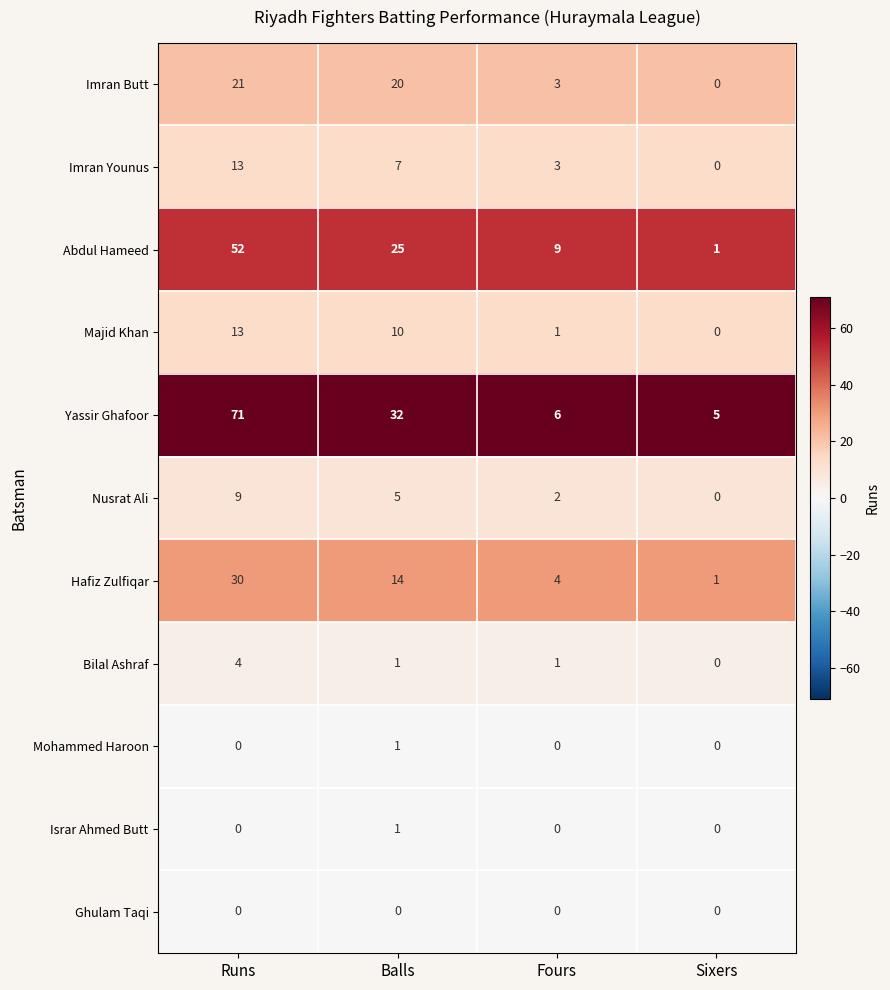

List the labels in order of Majid Khan value, smallest first.

Sixers, Fours, Balls, Runs